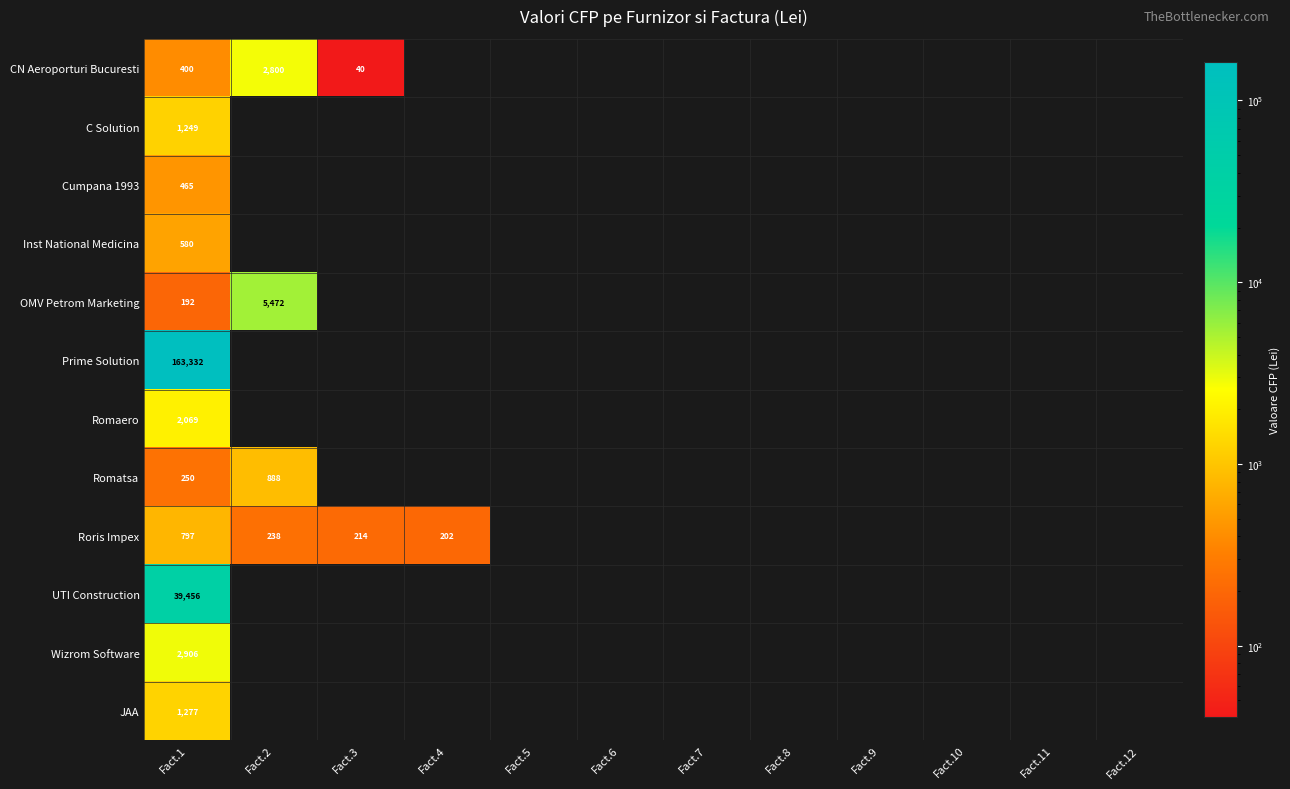

Is it true that JAA equals 1277 at Fact.1?

True